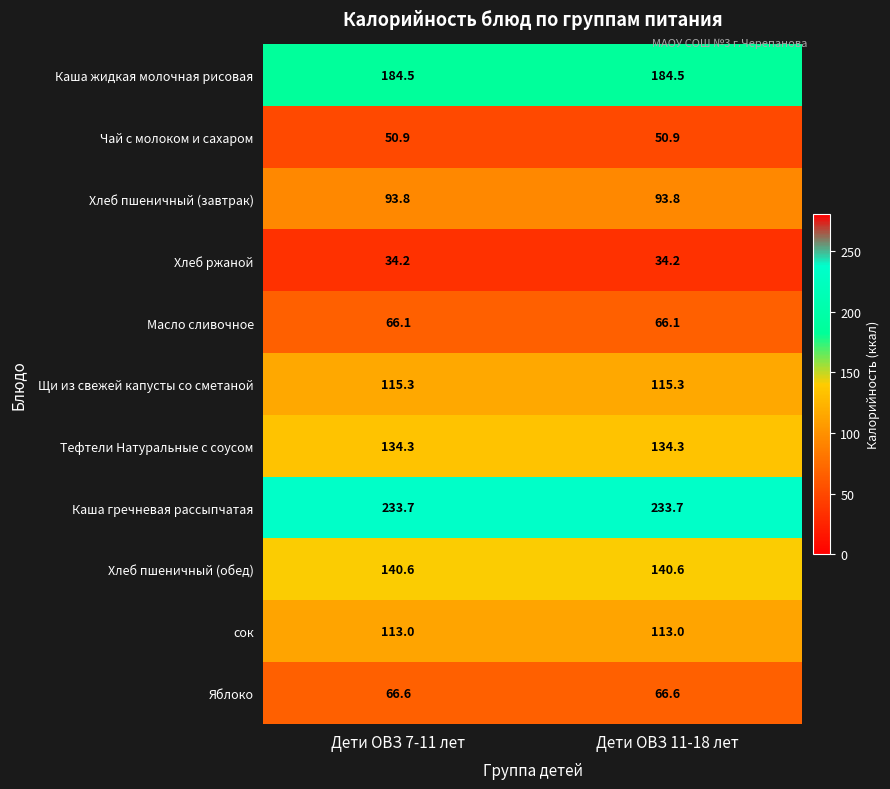

Reading left to right, transcribe all the data shown in this chart.

Каша жидкая молочная рисовая: Дети ОВЗ 7-11 лет=184.5	Дети ОВЗ 11-18 лет=184.5
Чай с молоком и сахаром: Дети ОВЗ 7-11 лет=50.9	Дети ОВЗ 11-18 лет=50.9
Хлеб пшеничный (завтрак): Дети ОВЗ 7-11 лет=93.8	Дети ОВЗ 11-18 лет=93.8
Хлеб ржаной: Дети ОВЗ 7-11 лет=34.2	Дети ОВЗ 11-18 лет=34.2
Масло сливочное: Дети ОВЗ 7-11 лет=66.1	Дети ОВЗ 11-18 лет=66.1
Щи из свежей капусты со сметаной: Дети ОВЗ 7-11 лет=115.3	Дети ОВЗ 11-18 лет=115.3
Тефтели Натуральные с соусом: Дети ОВЗ 7-11 лет=134.3	Дети ОВЗ 11-18 лет=134.3
Каша гречневая рассыпчатая: Дети ОВЗ 7-11 лет=233.7	Дети ОВЗ 11-18 лет=233.7
Хлеб пшеничный (обед): Дети ОВЗ 7-11 лет=140.6	Дети ОВЗ 11-18 лет=140.6
сок: Дети ОВЗ 7-11 лет=113.0	Дети ОВЗ 11-18 лет=113.0
Яблоко: Дети ОВЗ 7-11 лет=66.6	Дети ОВЗ 11-18 лет=66.6